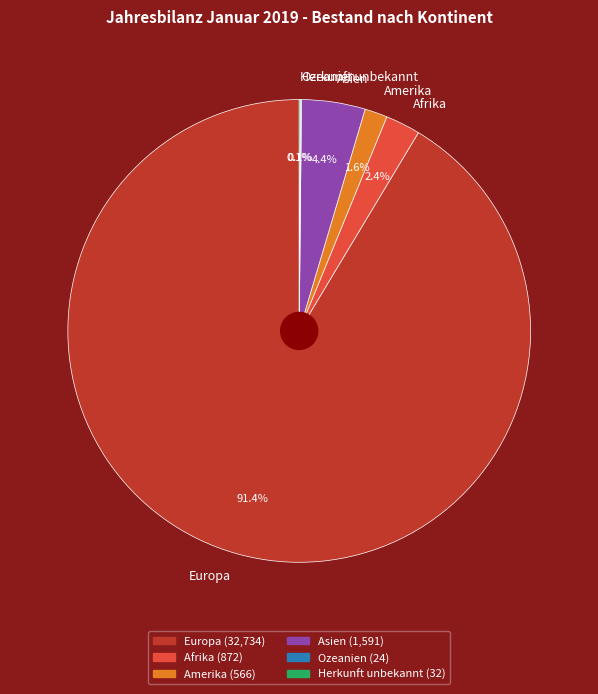

Is it true that Asien is 4% of the pie?

True